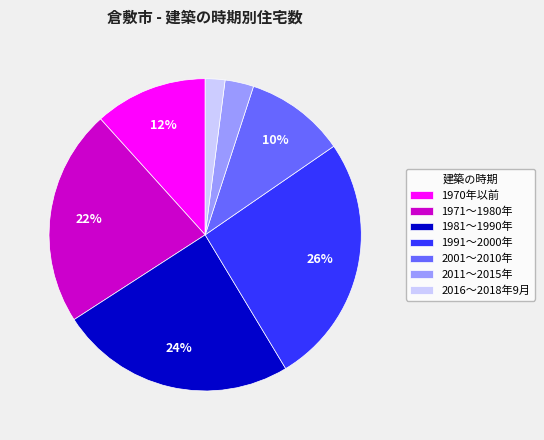

Is there a majority slice in this chart?

No